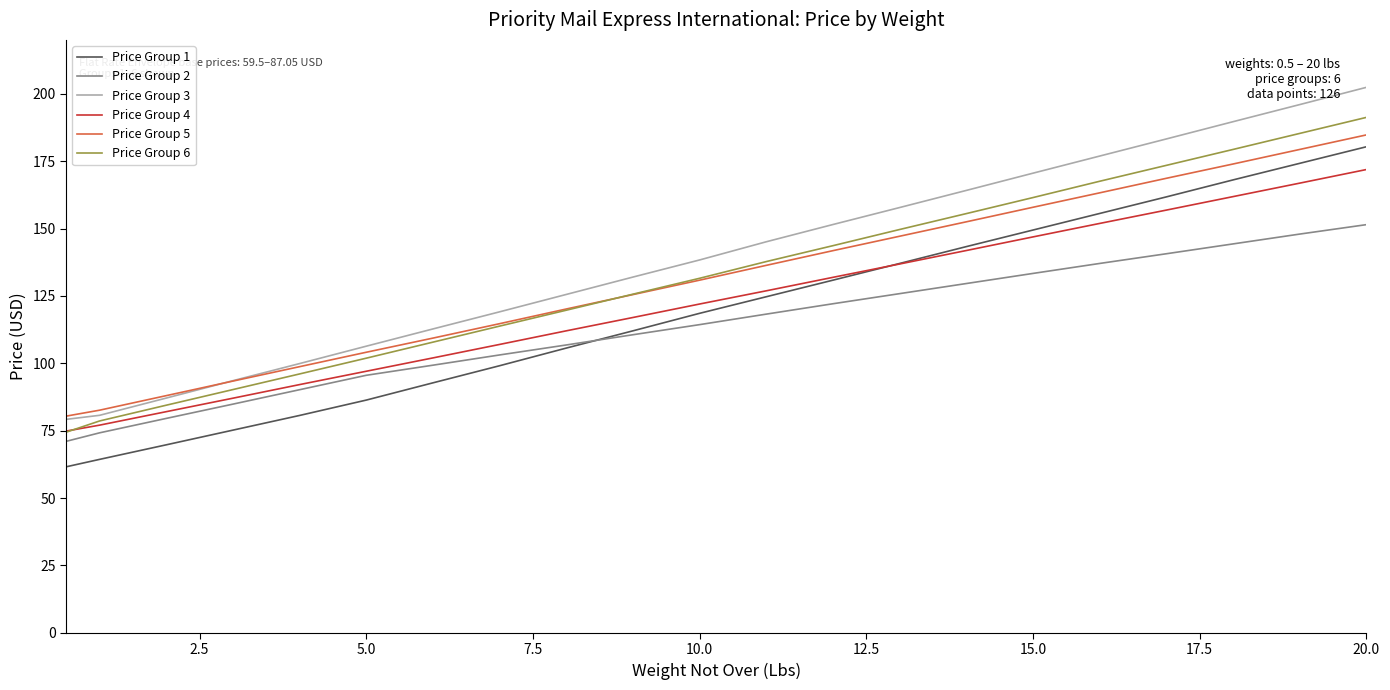

True or false: Price Group 2 and Price Group 3 cross at least once.

False